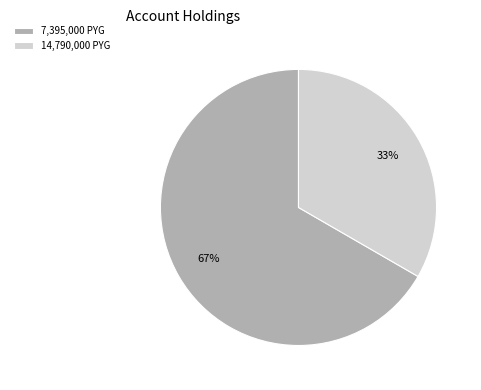

Is the sum of 14,790,000 PYG and 7,395,000 PYG greater than half?

Yes